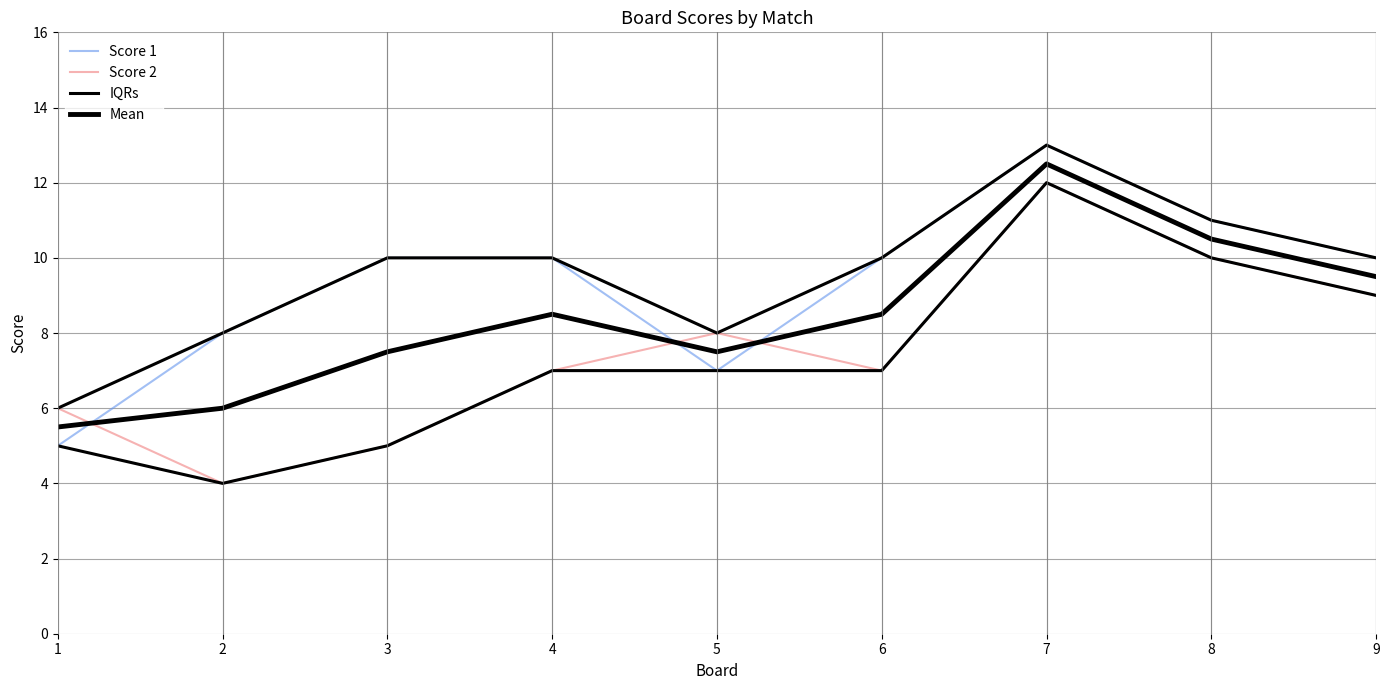

Which series has the largest total across all categories?

IQRs